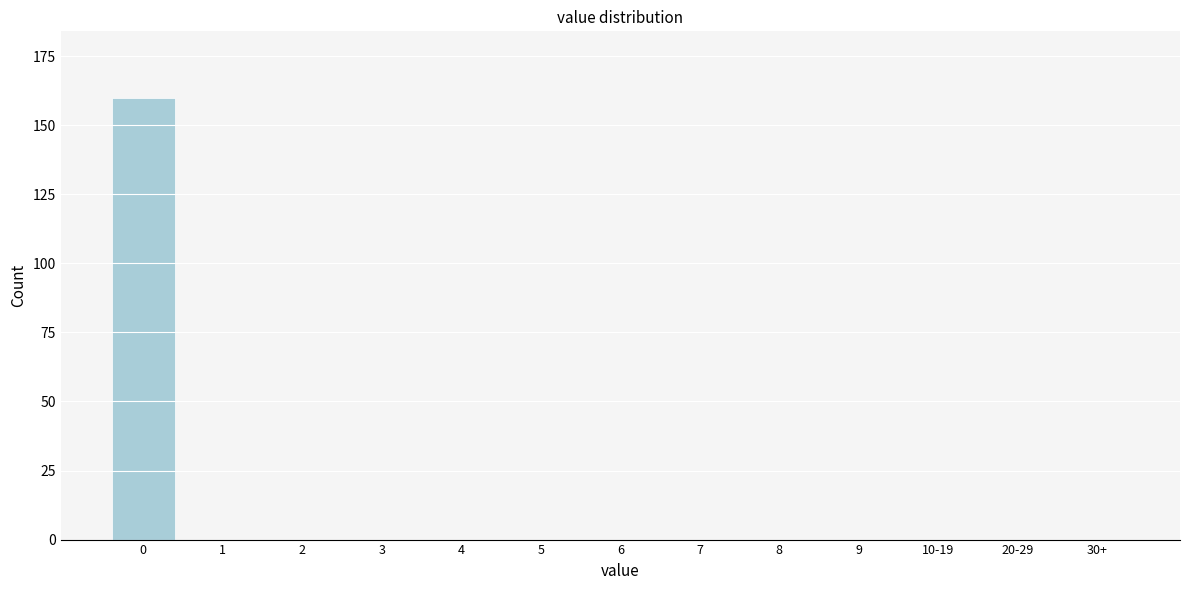

Reading left to right, list all the values displayed in this chart.

0=160	1=0	2=0	3=0	4=0	5=0	6=0	7=0	8=0	9=0	10-19=0	20-29=0	30+=0